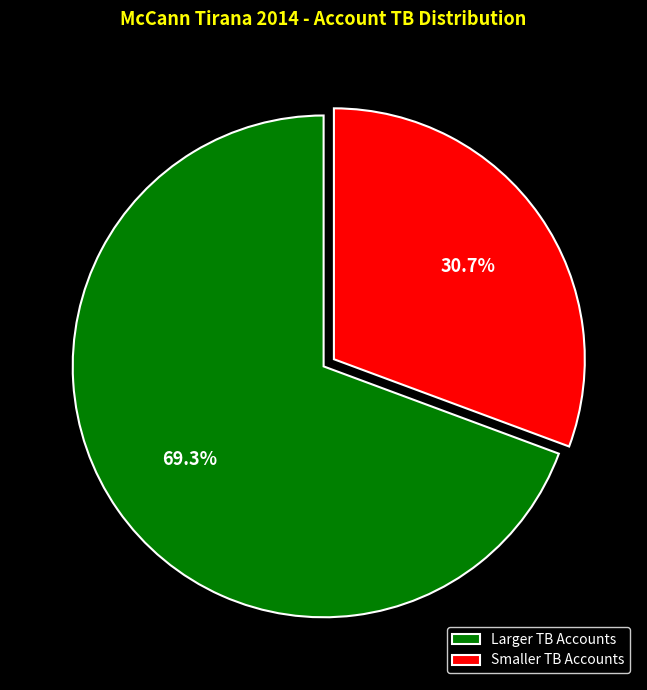

How much of the chart is everything except Smaller TB Accounts?

69.3%